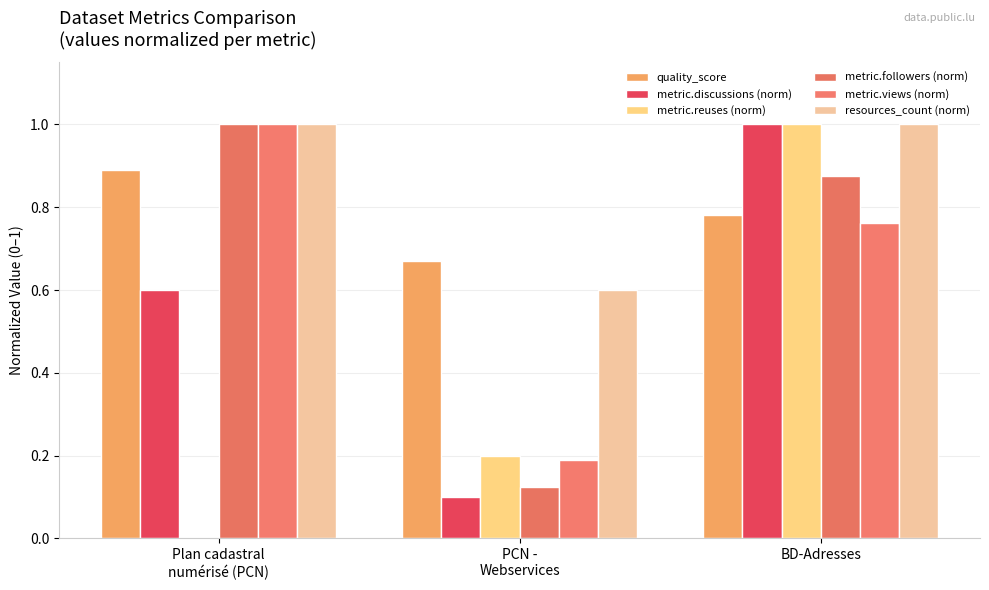

Where is metric.views (norm) nearest to the value 0?

PCN -
Webservices